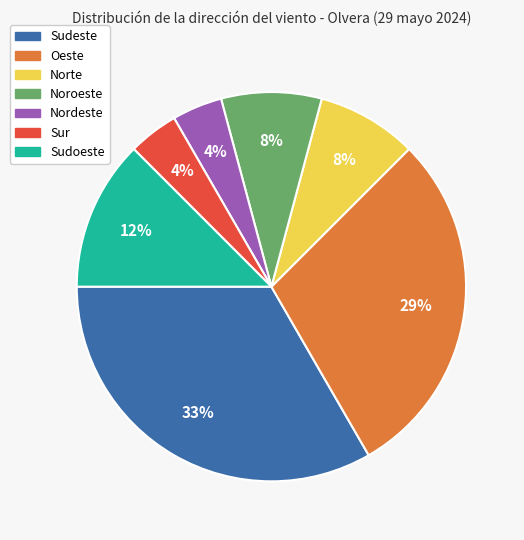

Is Sur the majority of the pie?

No